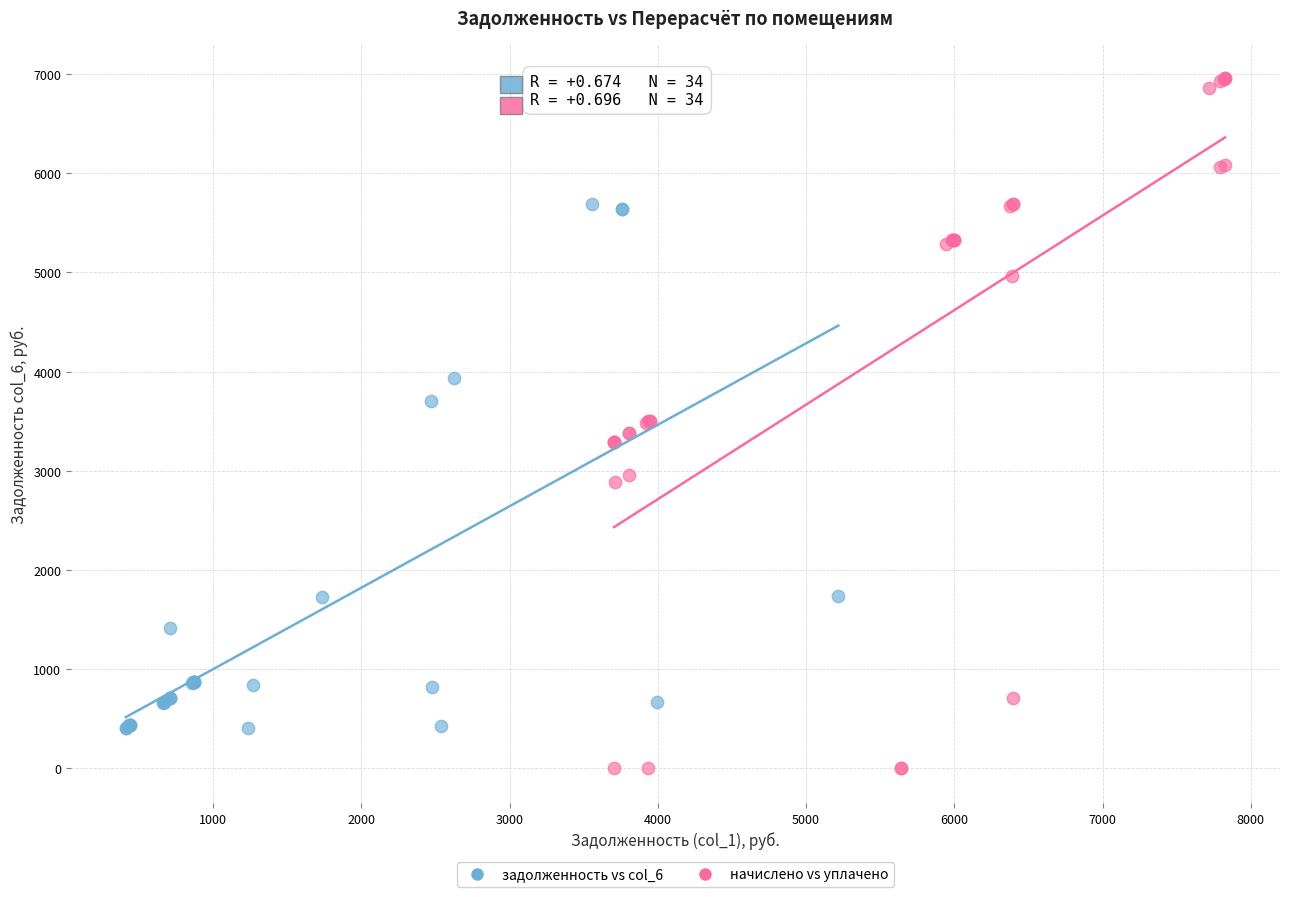

Which series contains the highest Y value?

начислено vs уплачено